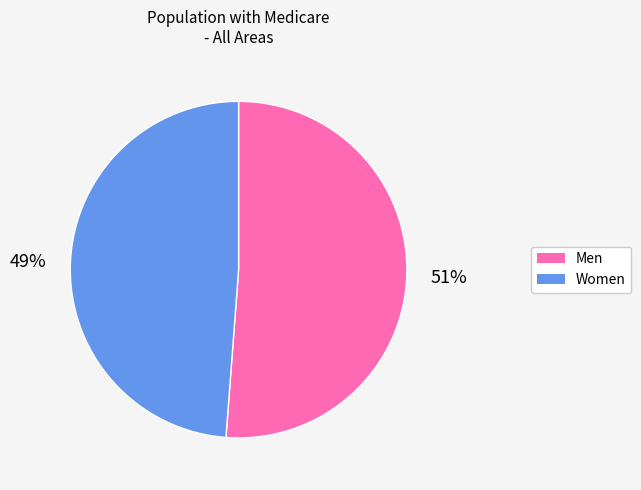

Combined, do Men and Women account for over 50%?

Yes